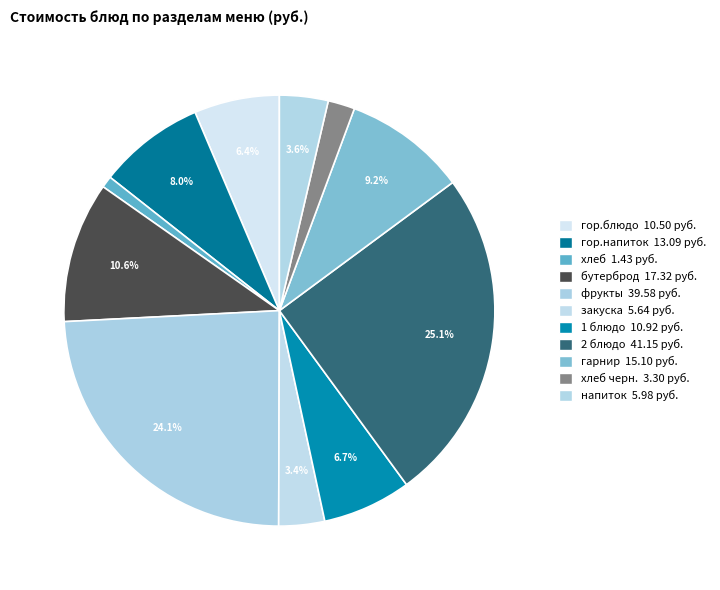

Count the number of slices in the pie.

11